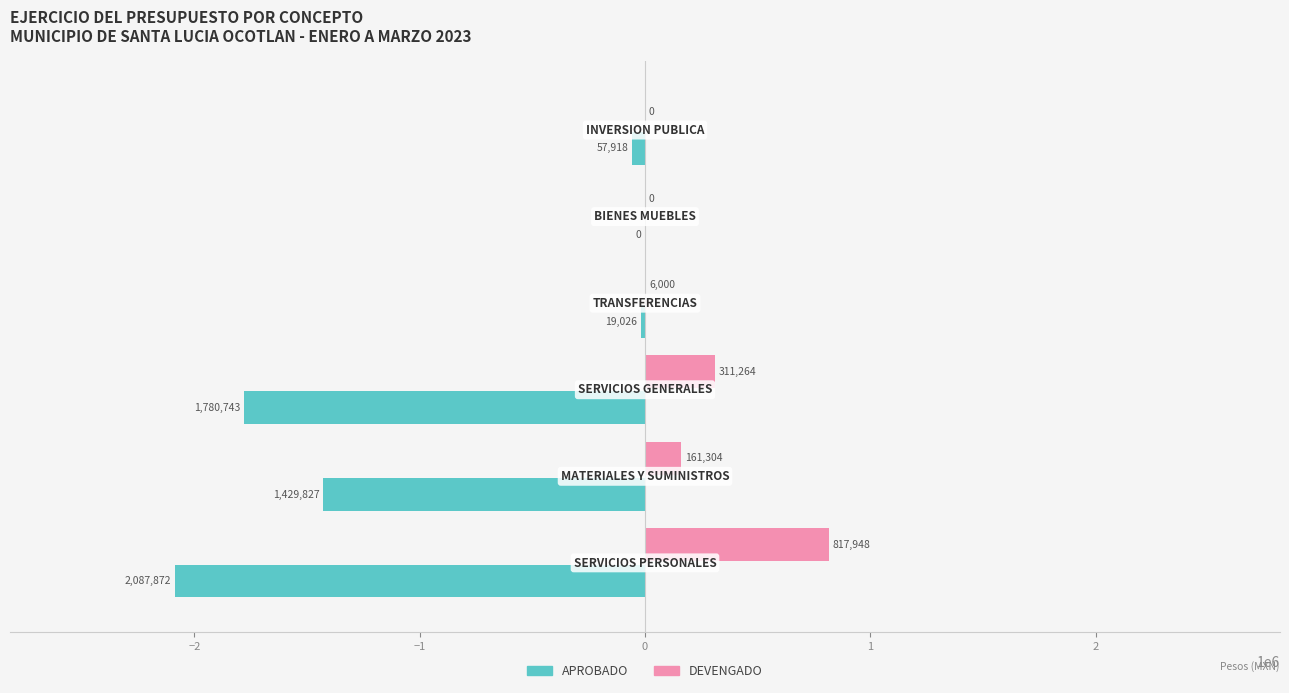

What is the maximum value shown in the chart?

817947.7